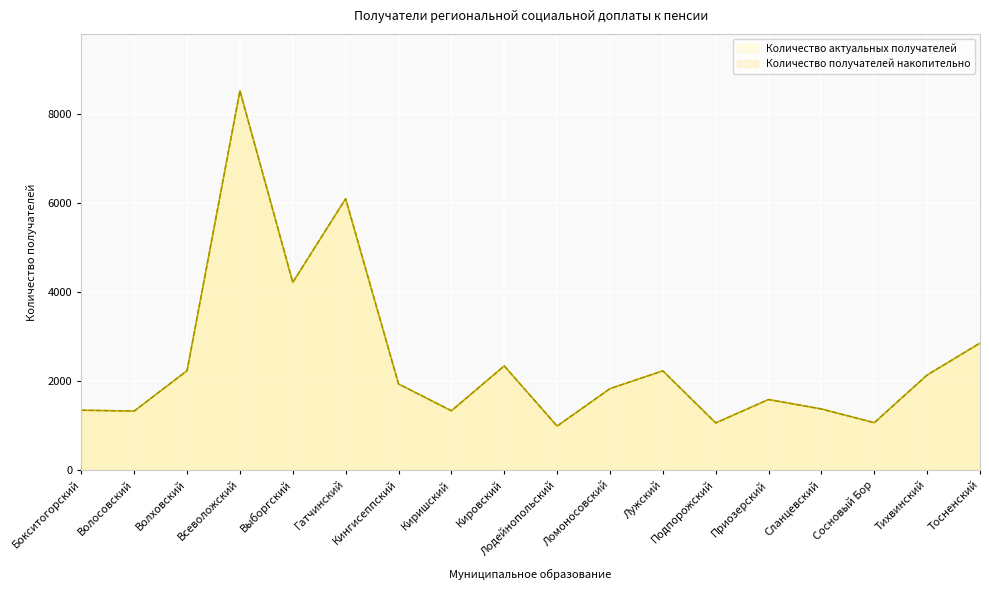

Is the value of Количество актуальных получателей at Сланцевский greater than the value of Количество получателей накопительно at Сланцевский?

No